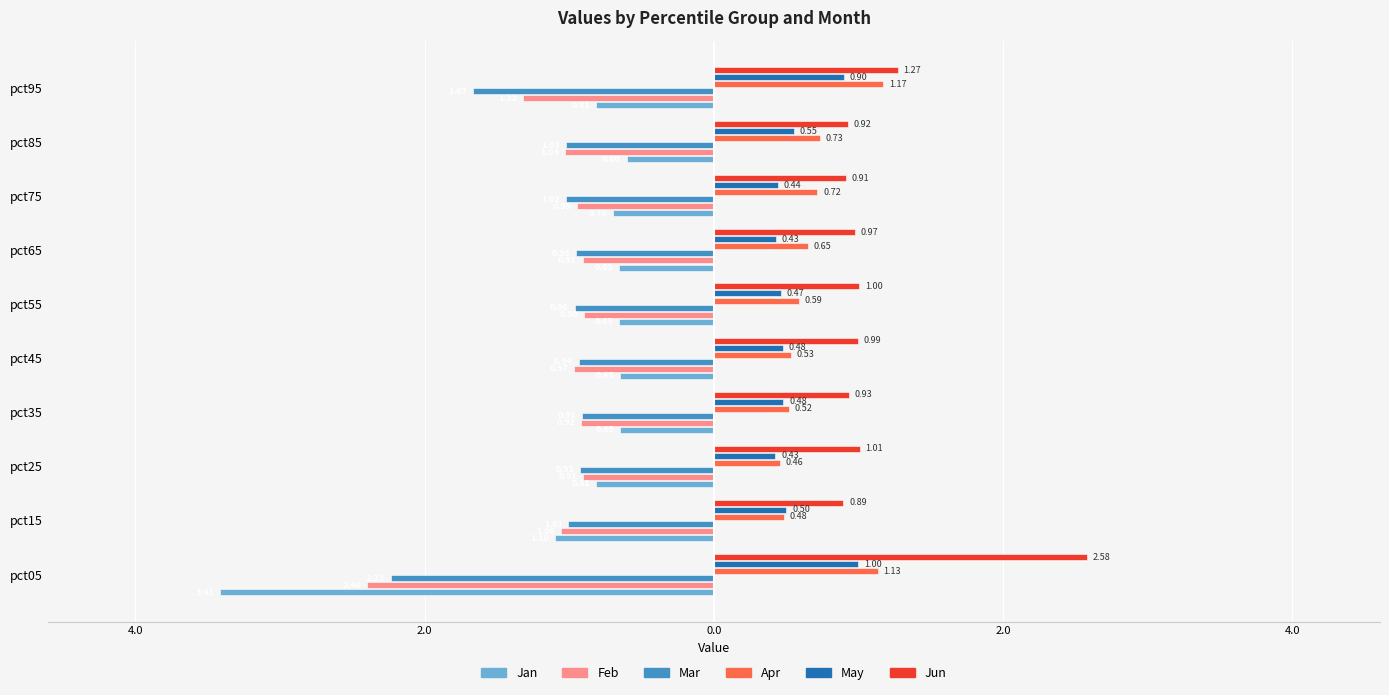

What are all the series names shown in the legend?

Jan, Feb, Mar, Apr, May, Jun